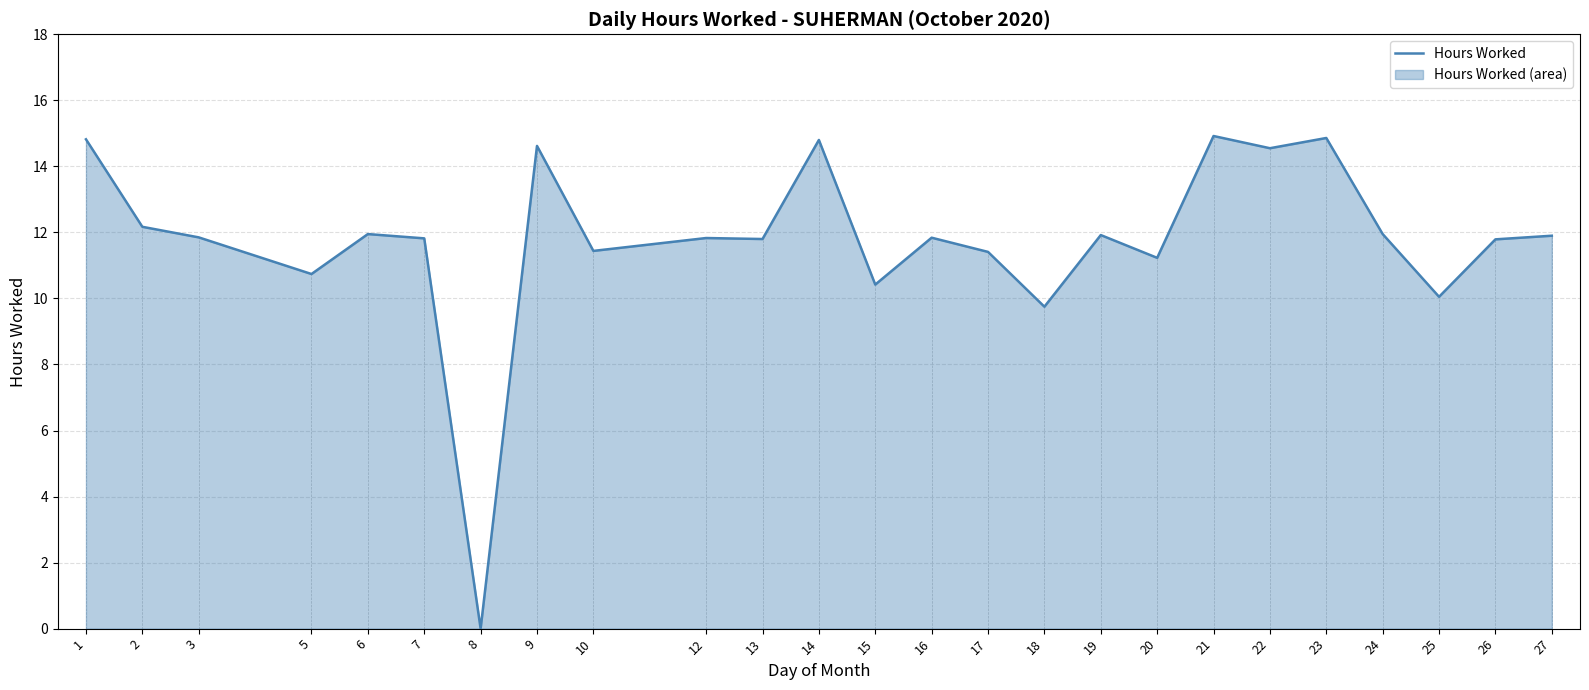

The chart shows a value of 11.9 at 19. True or false?

True